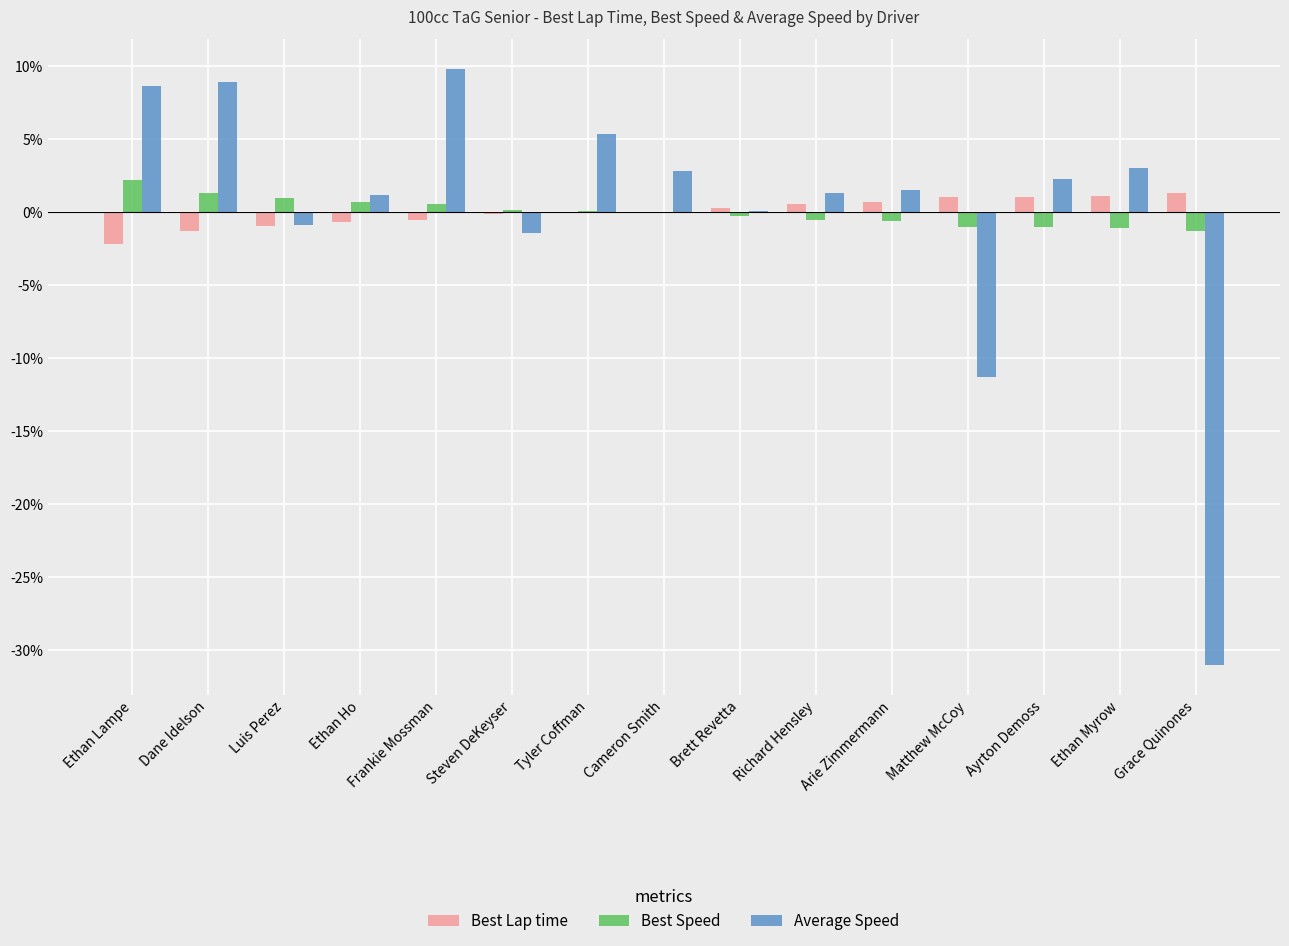

Which category has the highest value in the Best Speed series?

Ethan Lampe